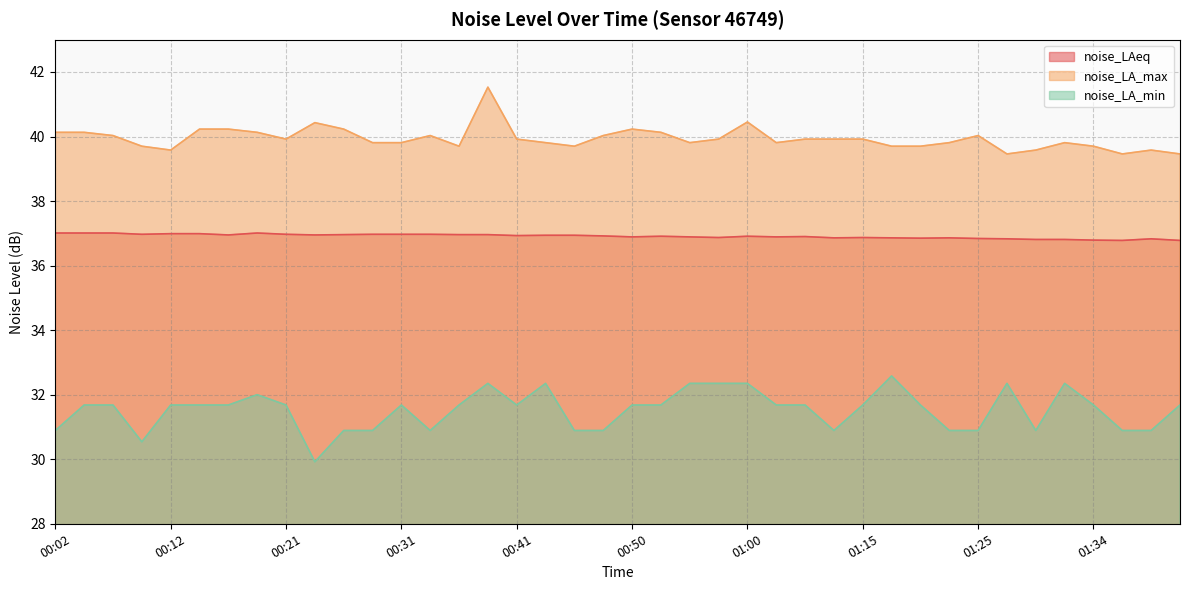

How many lines are shown in the chart?

3